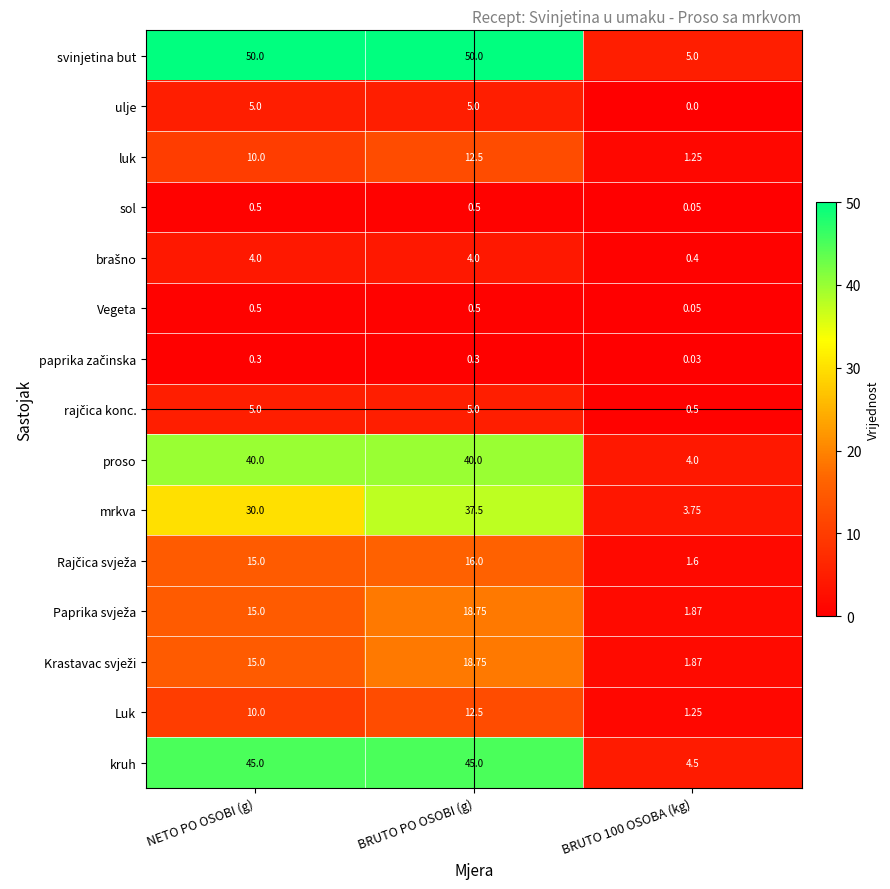

At which category is the sum across all series the highest?

BRUTO PO OSOBI (g)